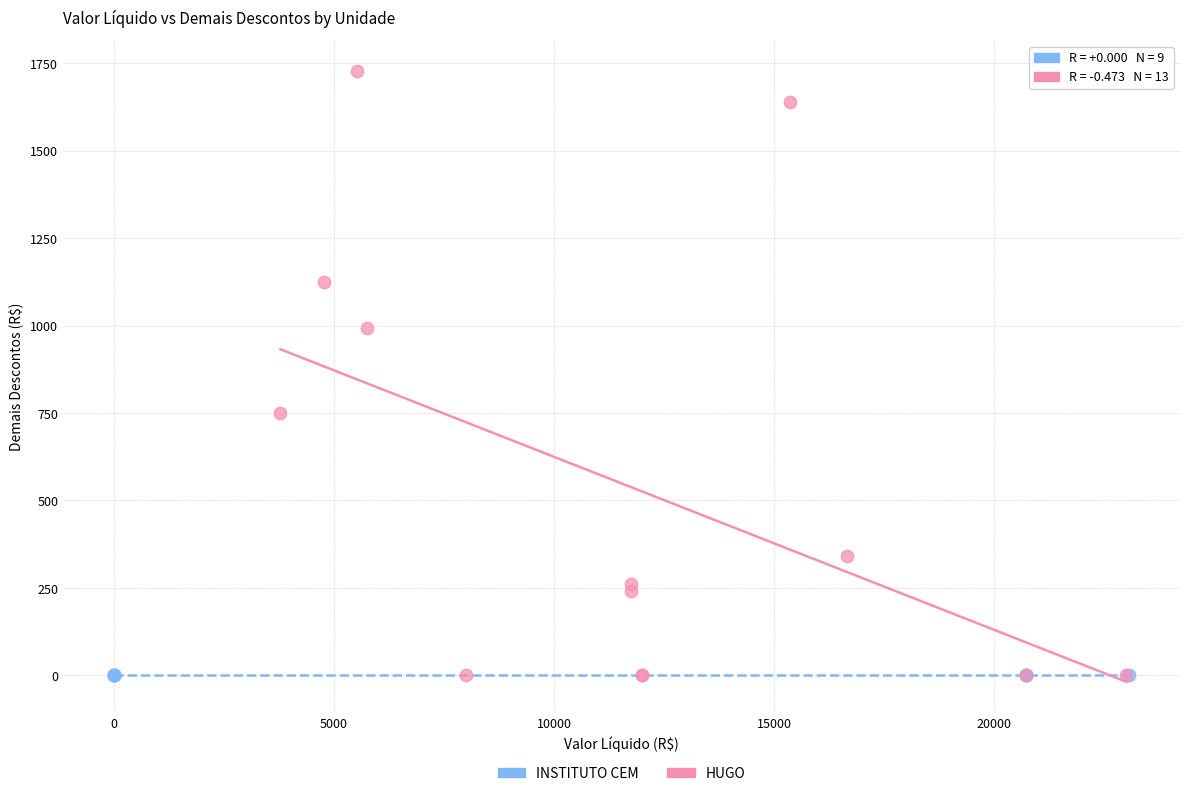

Which series contains the highest Y value?

HUGO